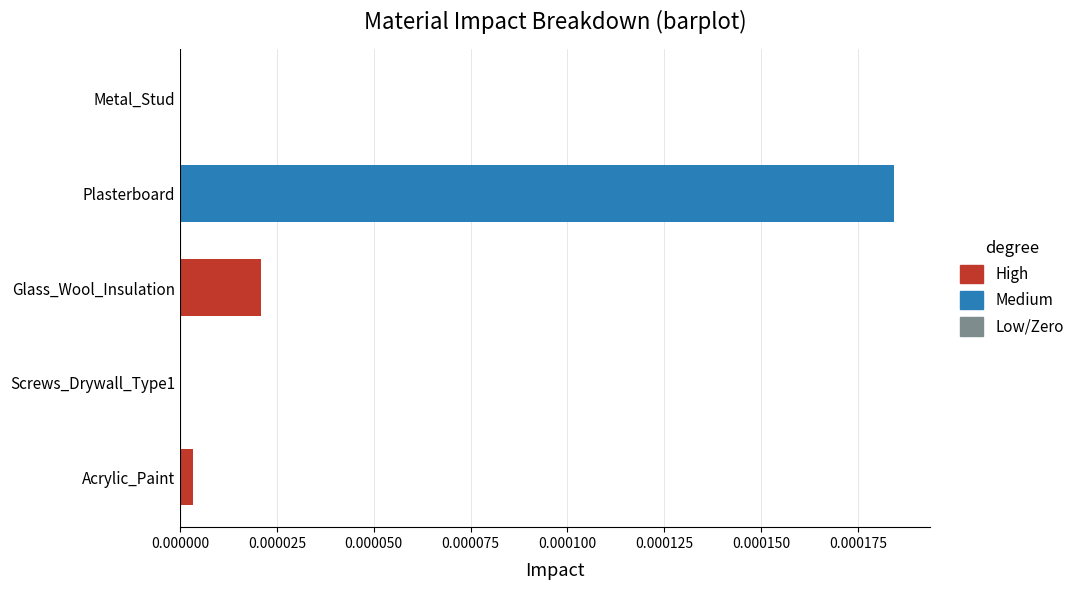

The chart shows a value of 0.0 at Metal_Stud. True or false?

True